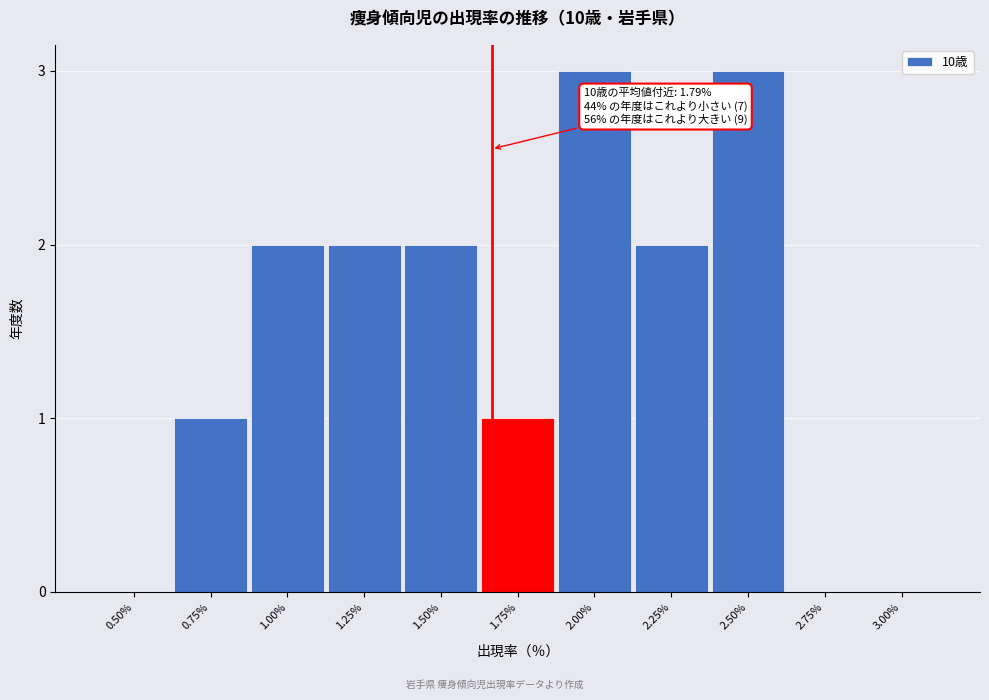

Reading right to left, list all the values displayed in this chart.

3.00%=0	2.75%=0	2.50%=3	2.25%=2	2.00%=3	1.75%=1	1.50%=2	1.25%=2	1.00%=2	0.75%=1	0.50%=0